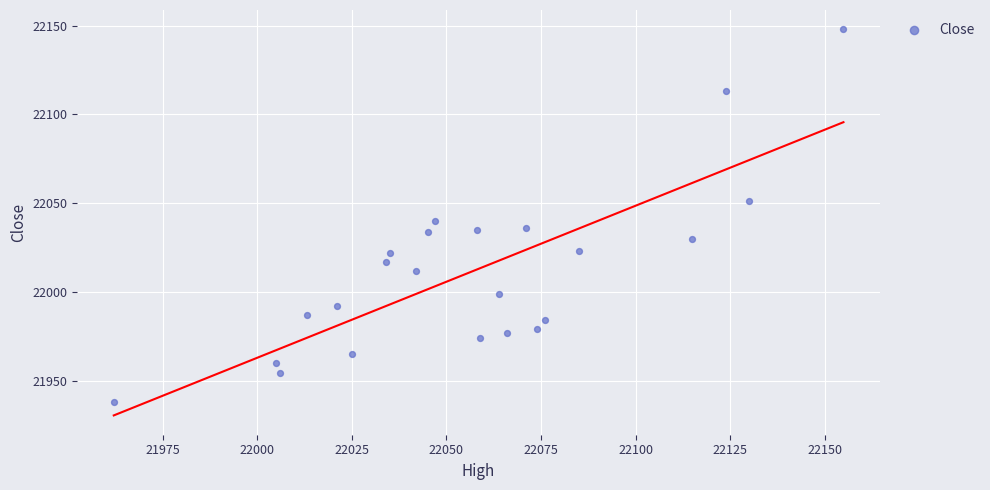

What Y value in the scatter plot is closest to 22043?

22040